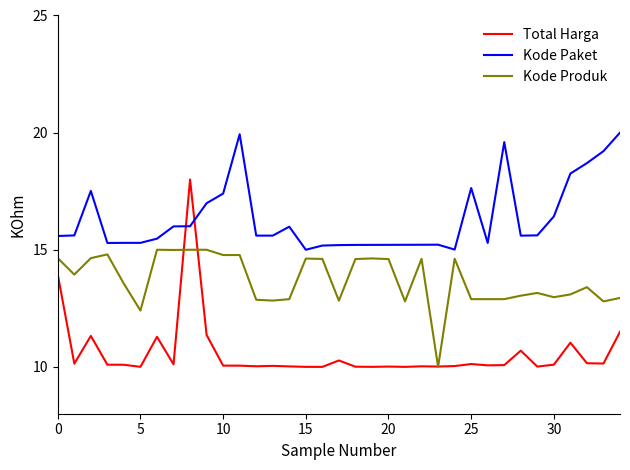

True or false: Kode Produk and Total Harga cross at least once.

True